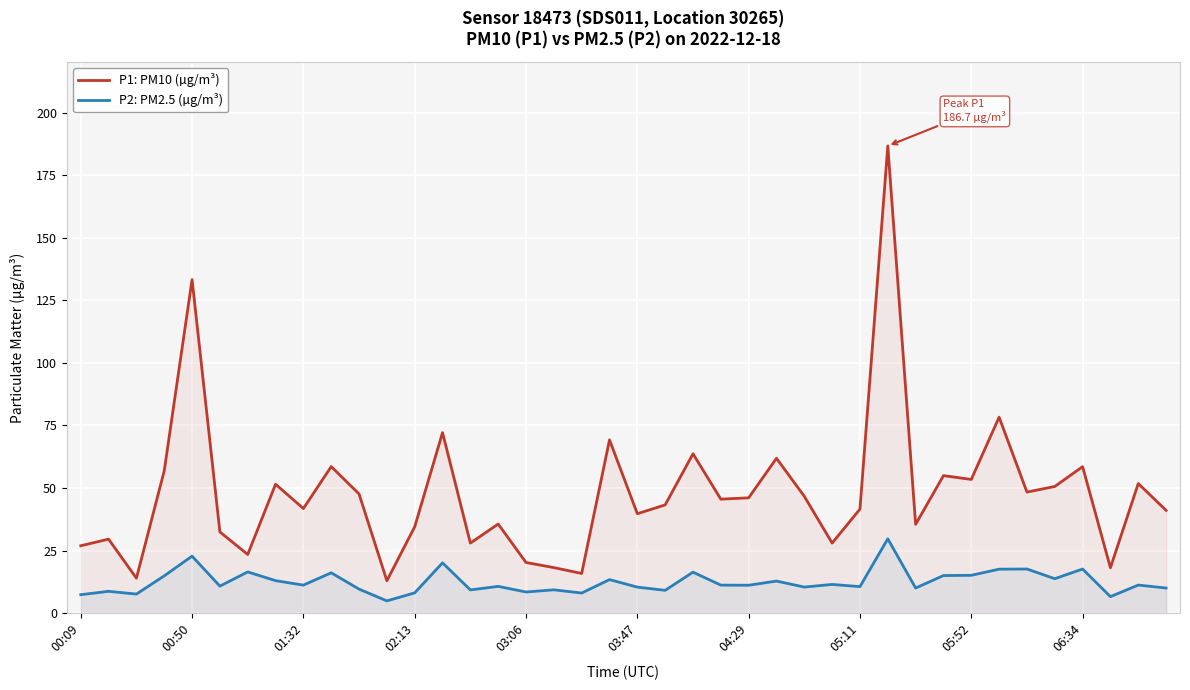

What is the difference between the second highest and second lowest values in the P2: PM2.5 (µg/m³) series?

16.2